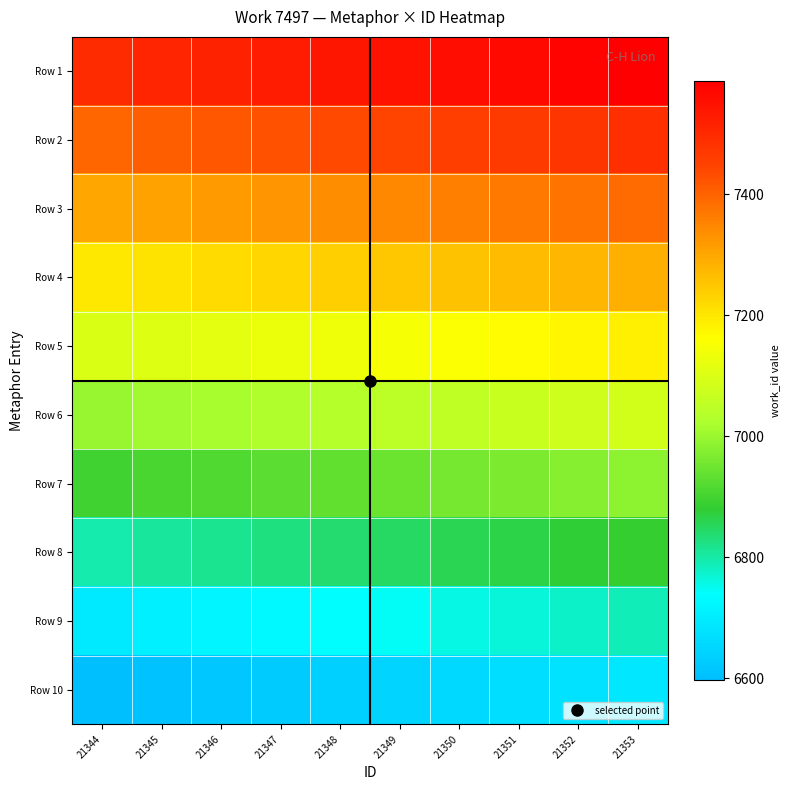

How many data points does each series have?

10